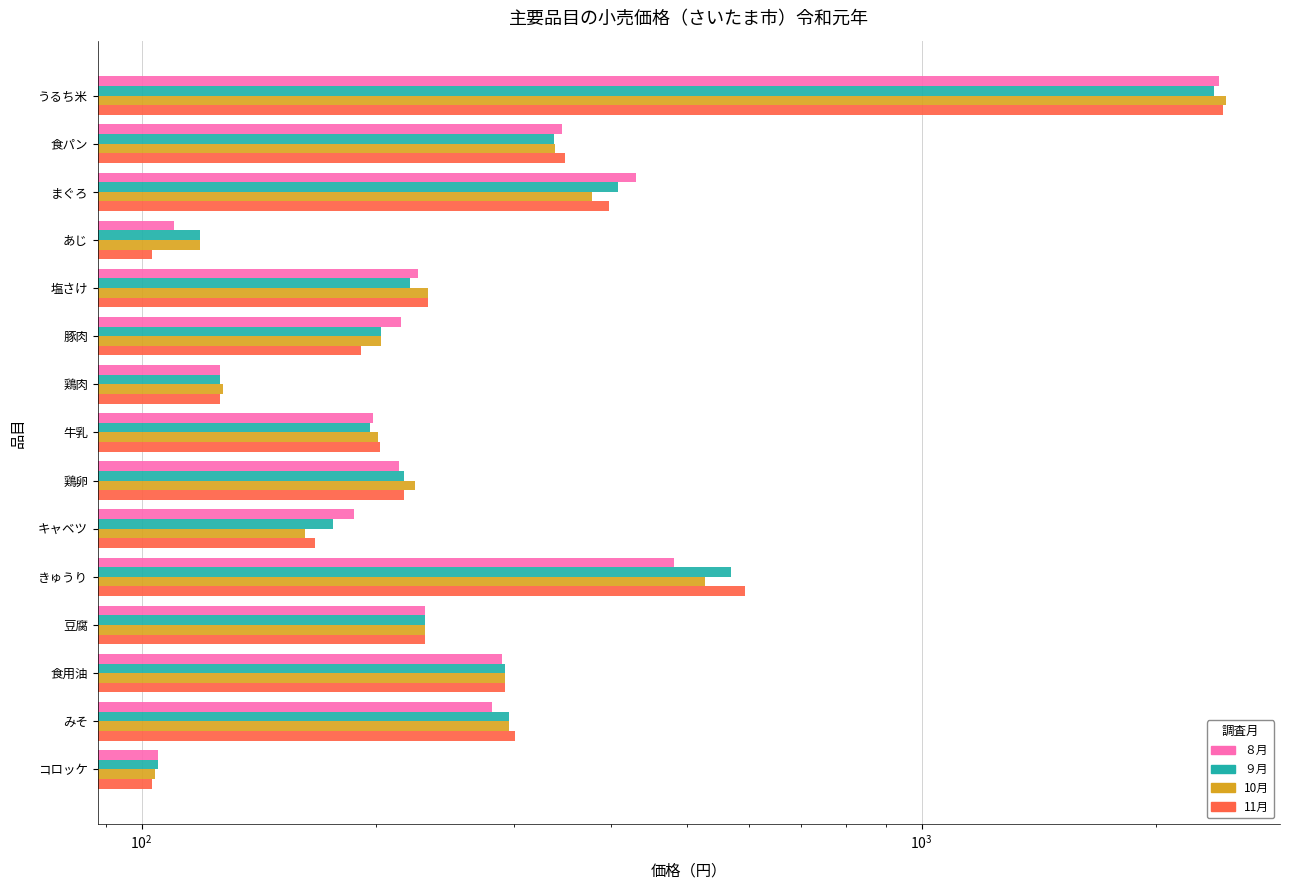

What is the difference between the highest and lowest values at コロッケ?

2